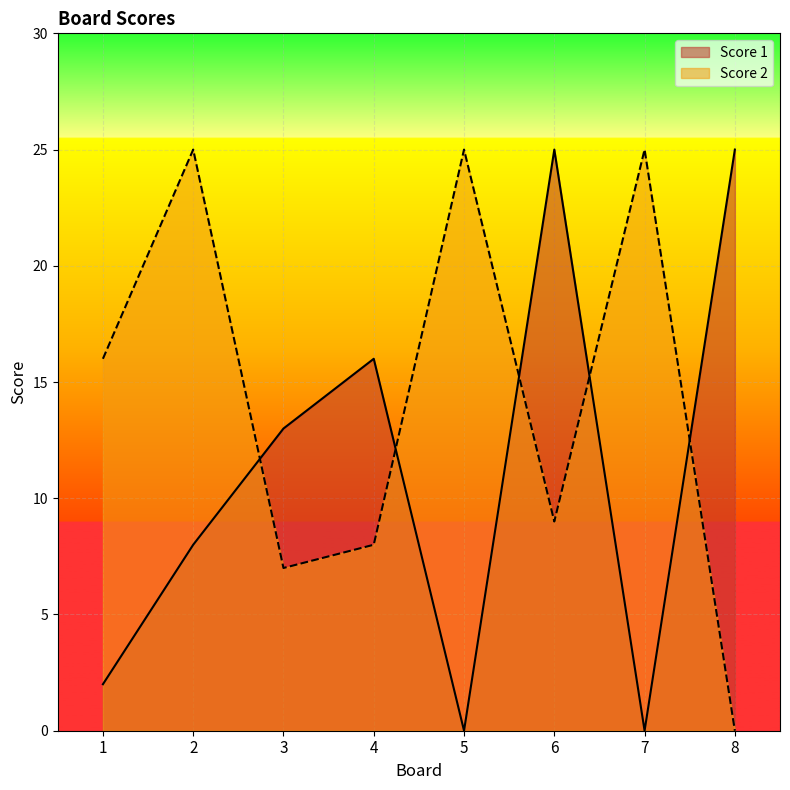

At 2, list the series in order from smallest to largest.

Score 1, Score 2